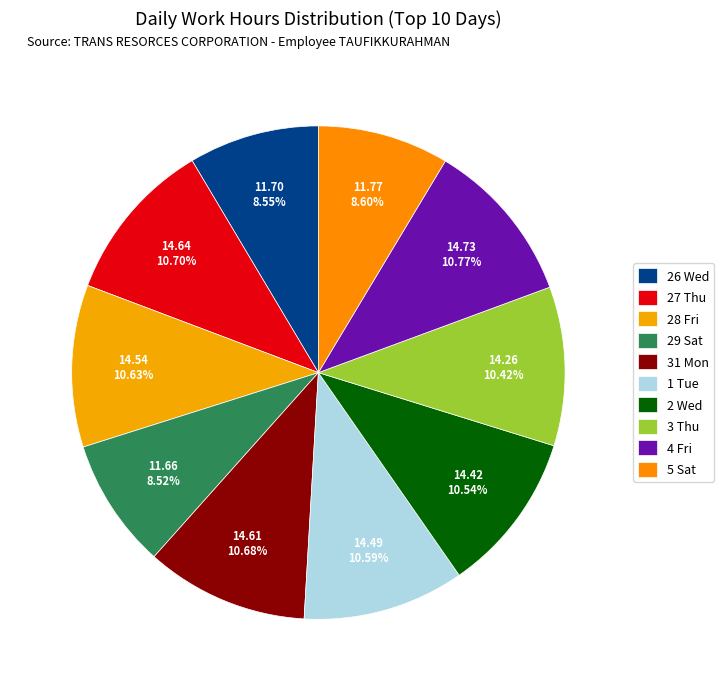

Is it true that 28 Fri is 20% of the pie?

False